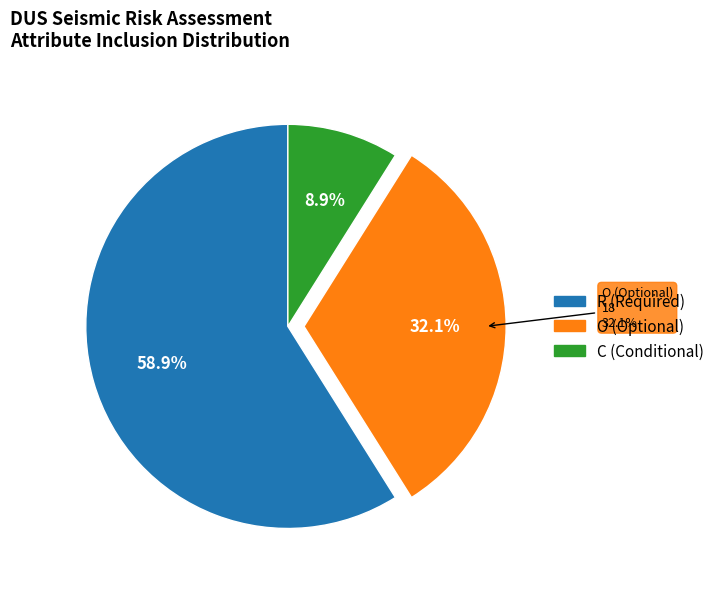

Between R and C, which is larger?

R